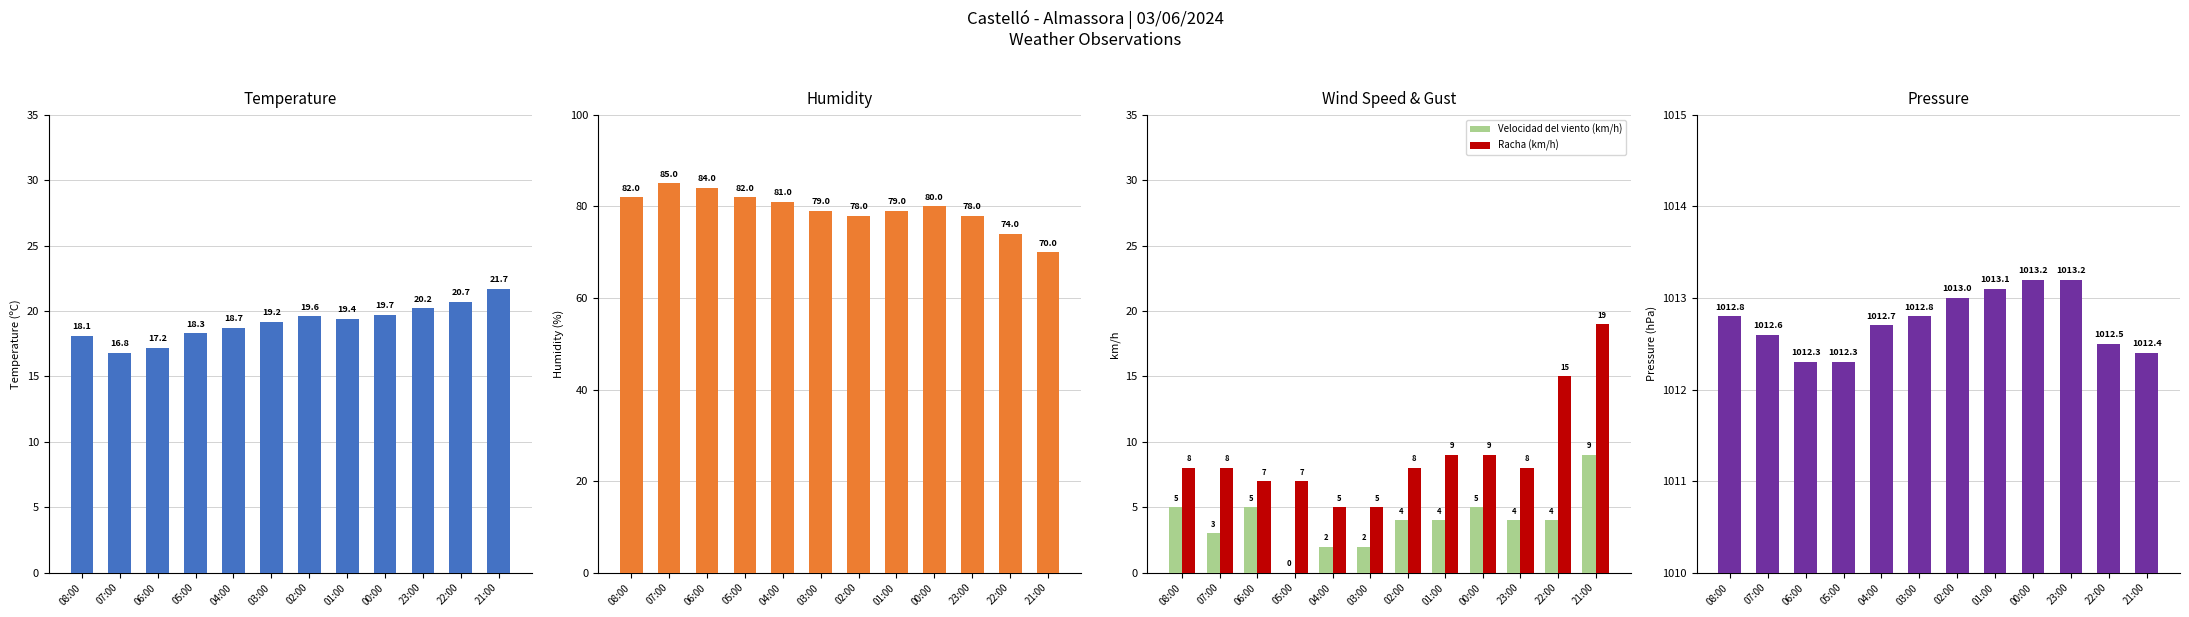

What is the sum of all Presión (hPa) values?

12152.9